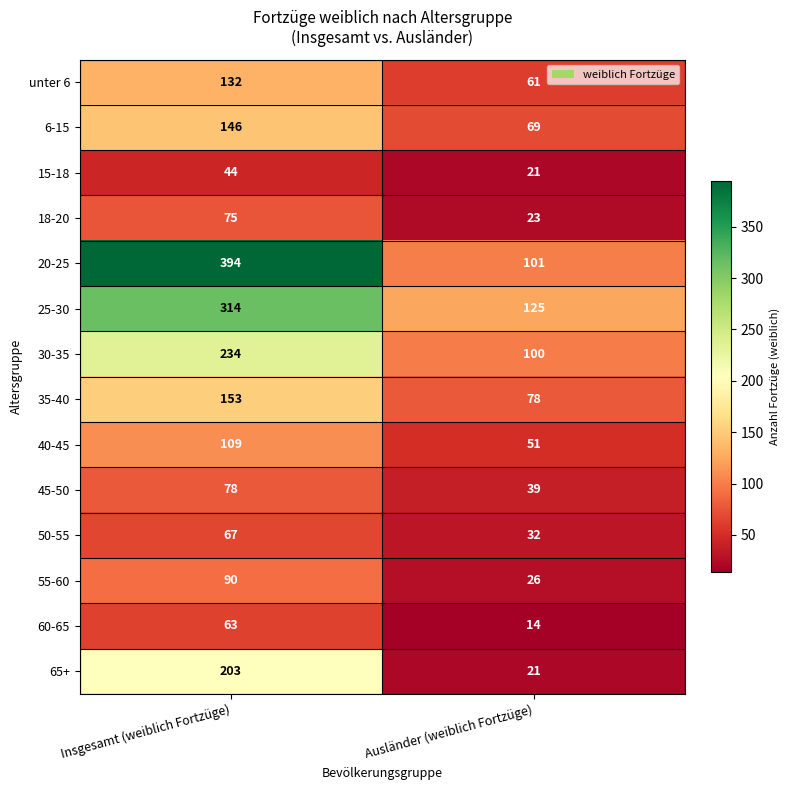

The 30-35 series shows 100 at Ausländer (weiblich Fortzüge). True or false?

True